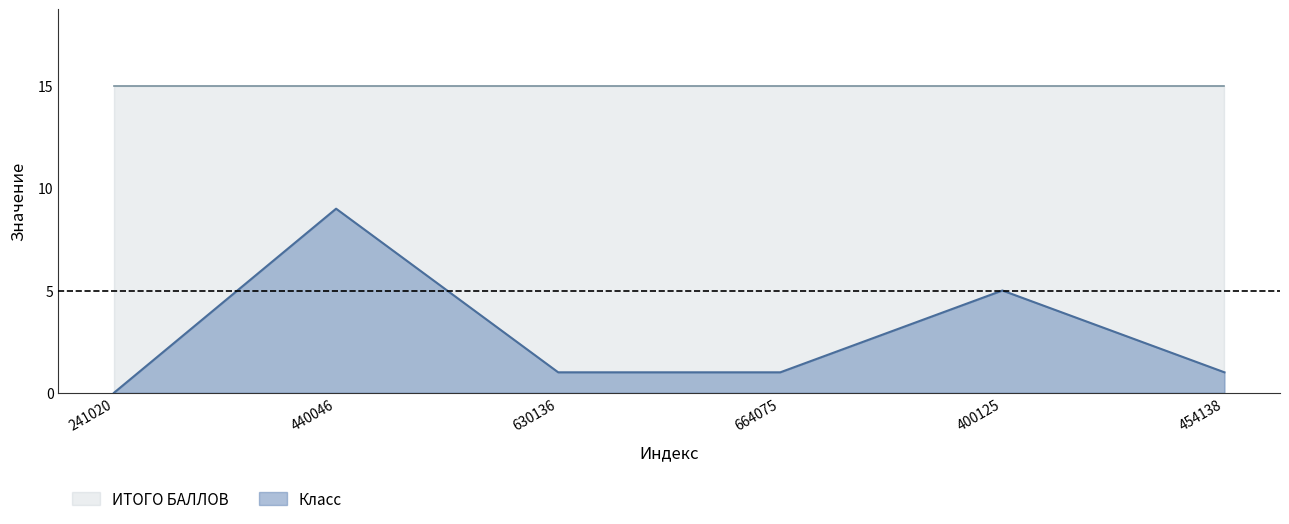

What is the difference between the maximum and minimum values?

9